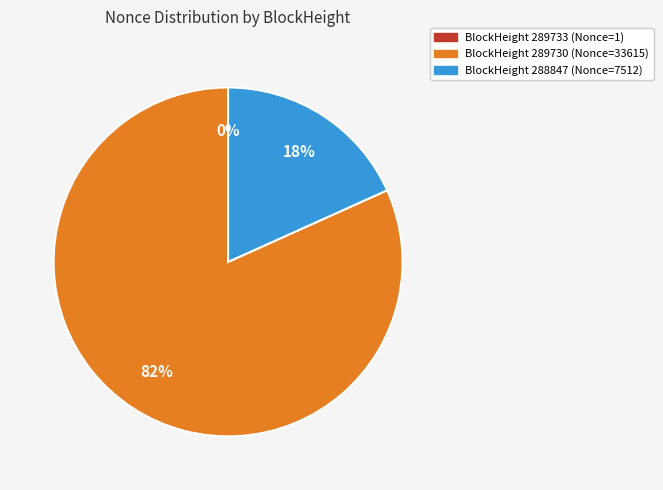

To the nearest percent, what is the difference between the largest and smallest slice percentages?

82%